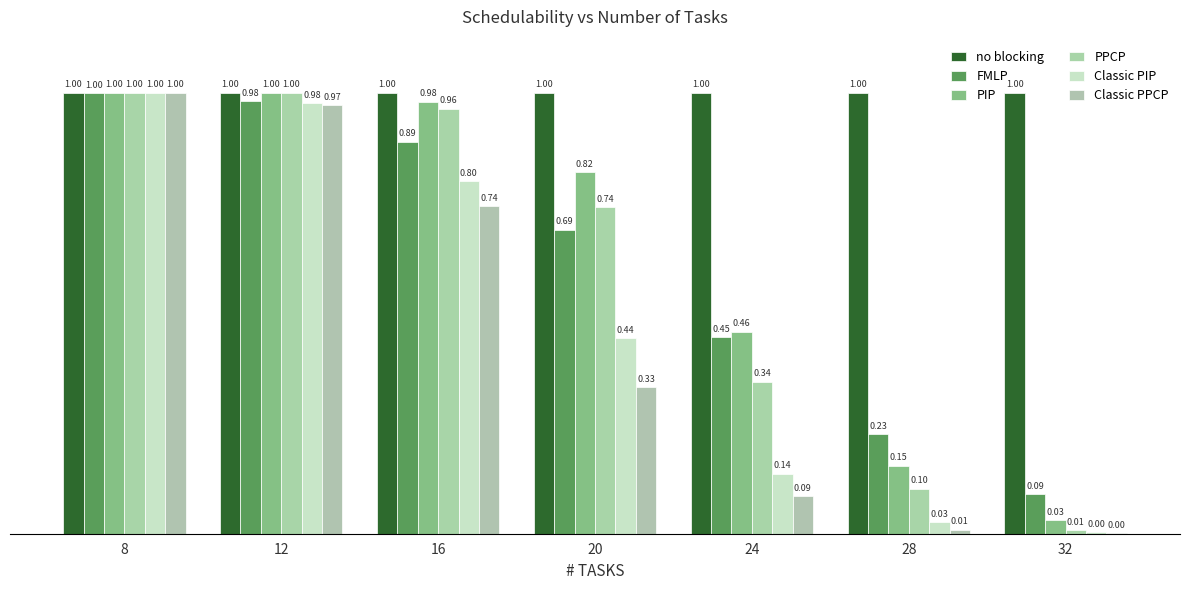

What value does the FMLP series have at 24?

0.4